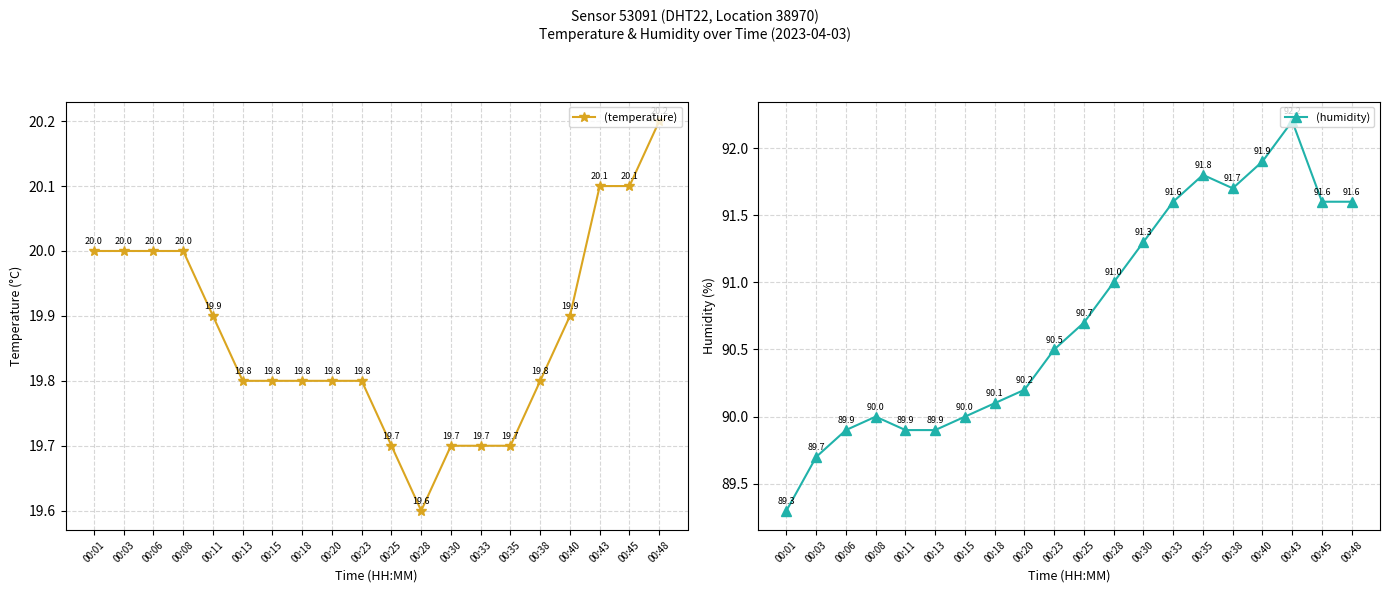

Which series changed the most between 00:25 and 00:28?

humidity